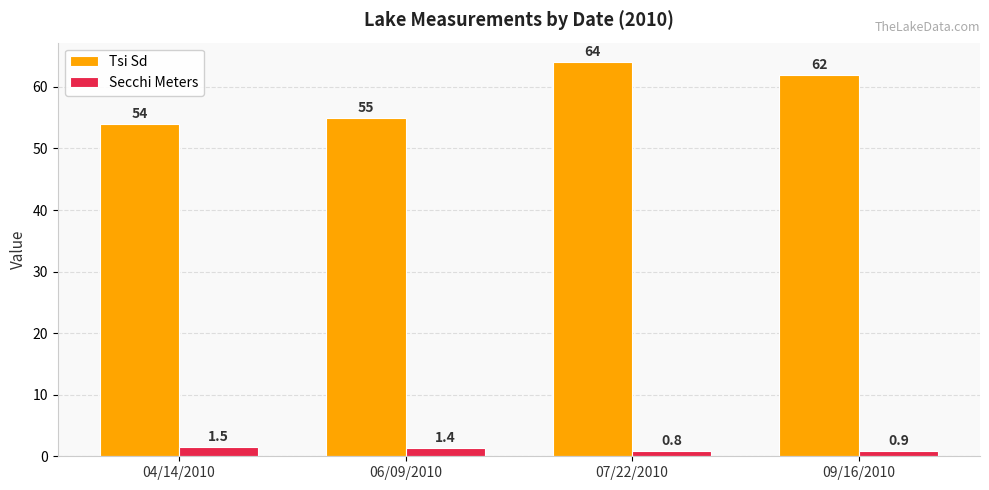

Between 06/09/2010 and 07/22/2010, which series saw the biggest shift?

Tsi Sd